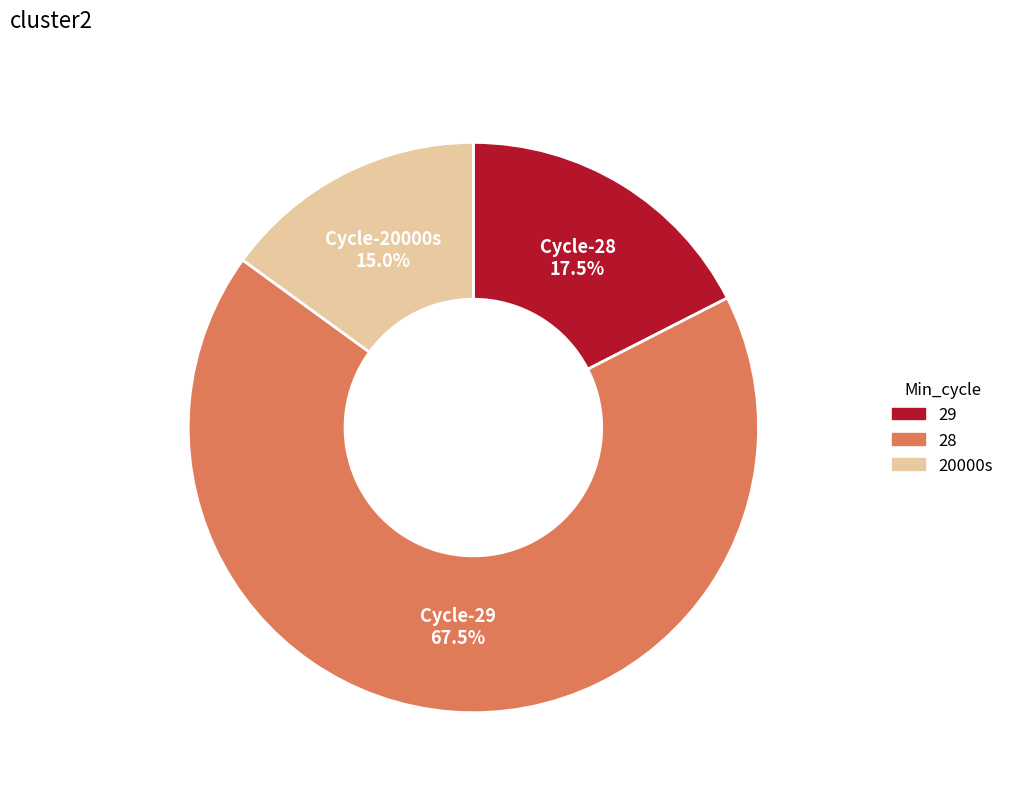

Is there a majority slice in this chart?

Yes